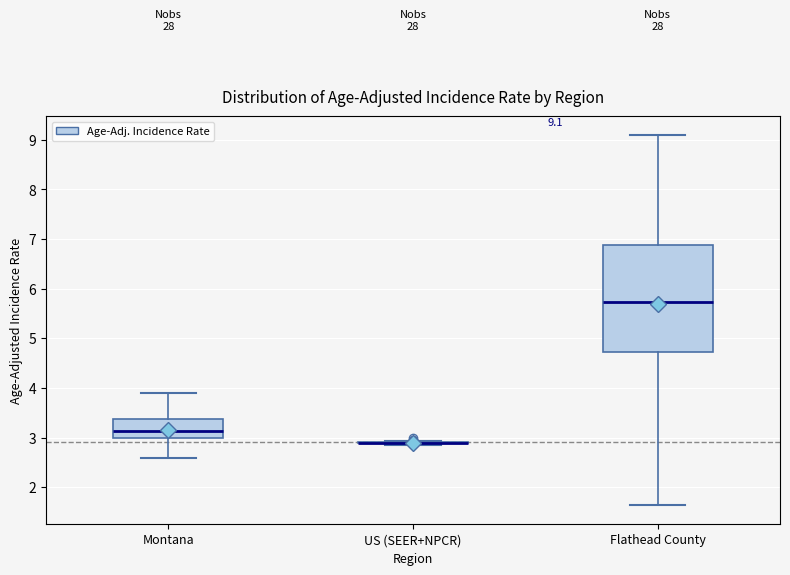

Which box is the tallest, from its lower edge to its upper edge?

Flathead County